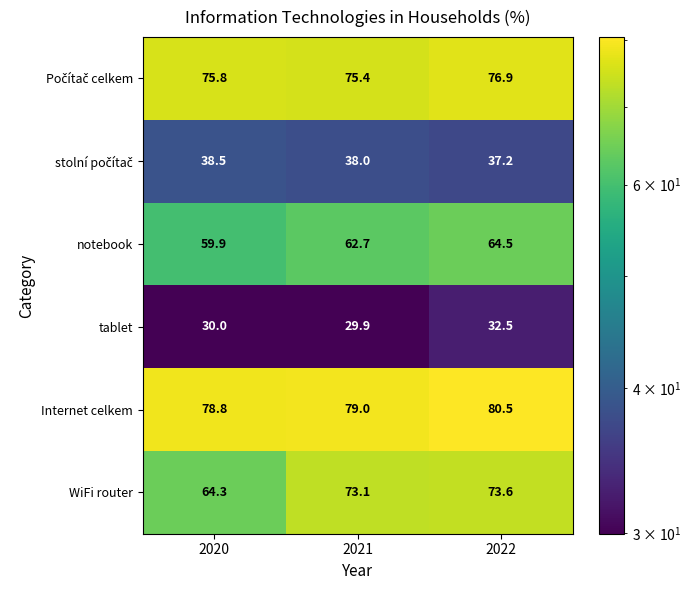

What is the sum of all Internet celkem values?

238.3